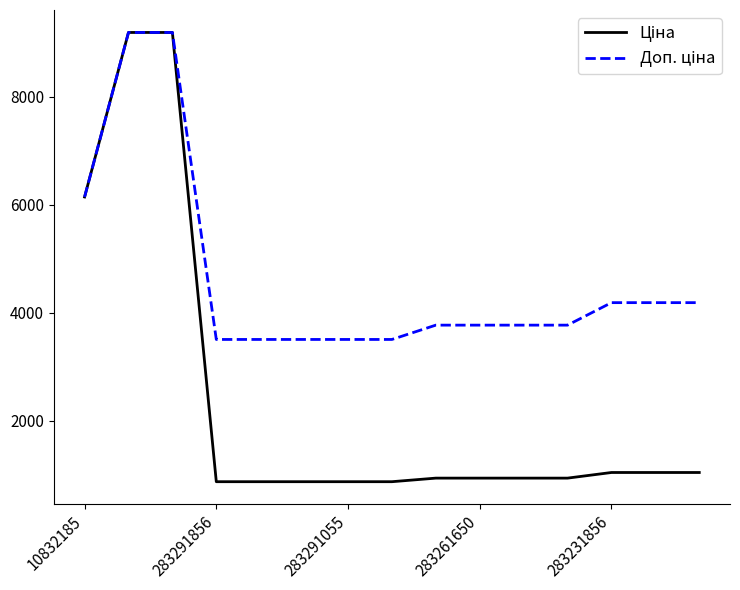

What is the greatest value displayed?

9185.9